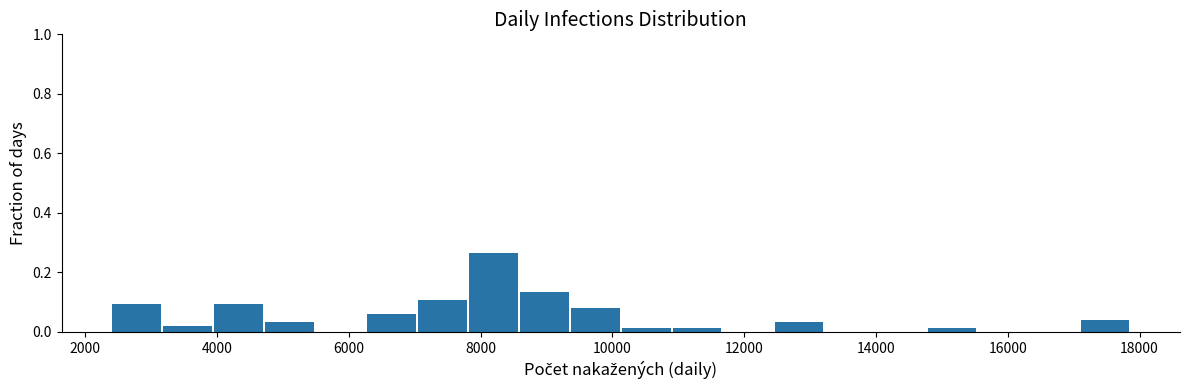

Read against the x-axis, roughly where is the centre of the tallest bar?

8200